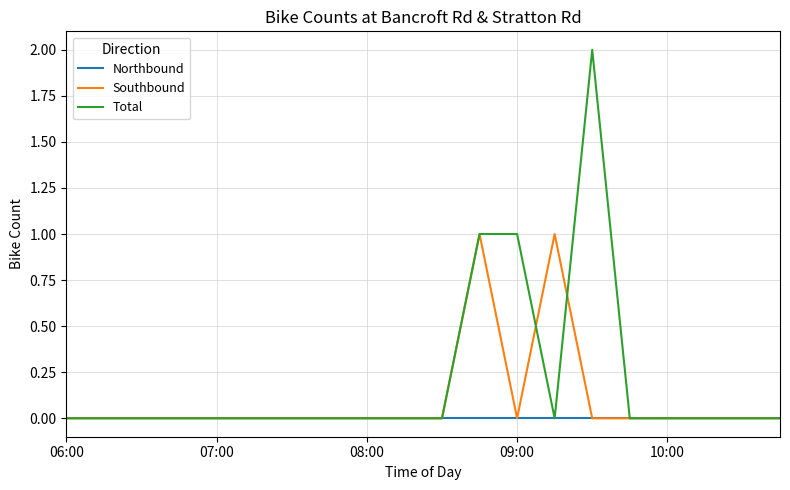

List the series in order of their overall mean, highest first.

Total, Southbound, Northbound